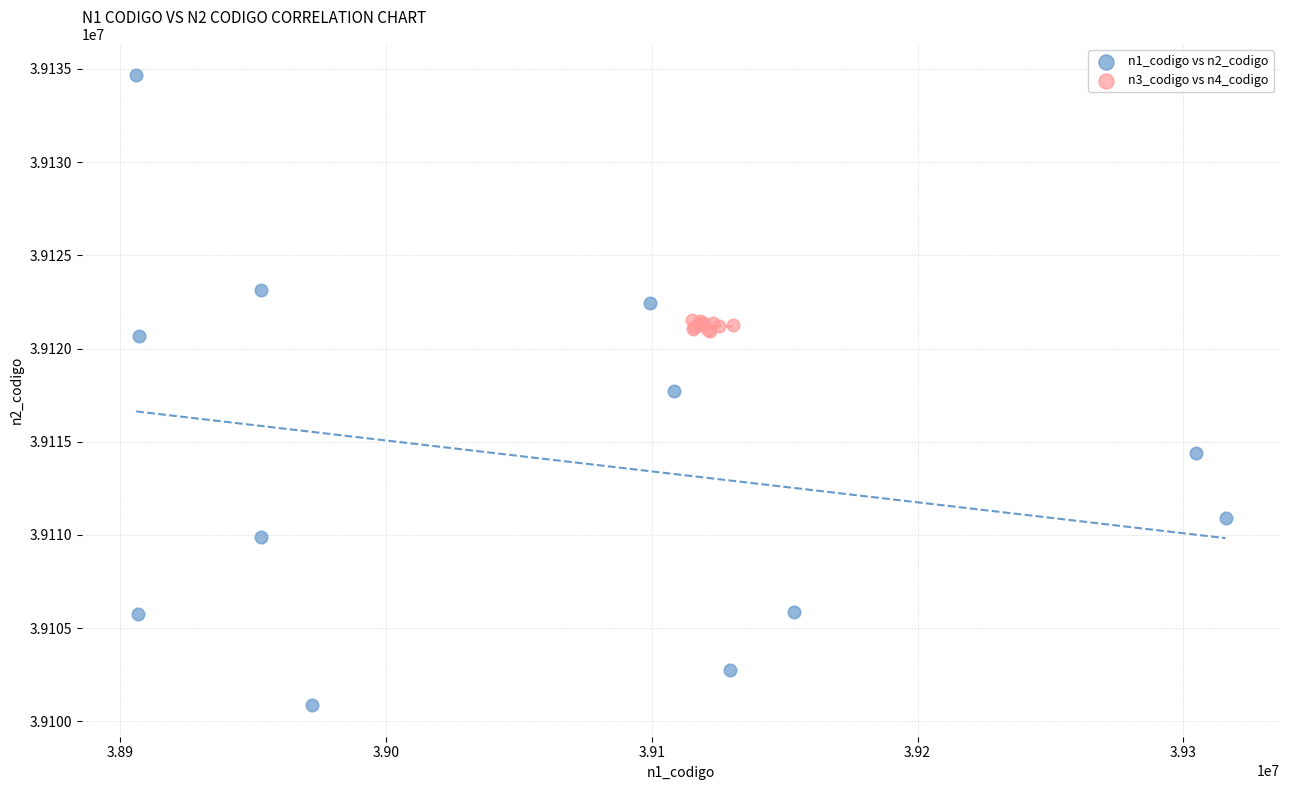

Which series has the widest spread of Y values?

n1_codigo vs n2_codigo